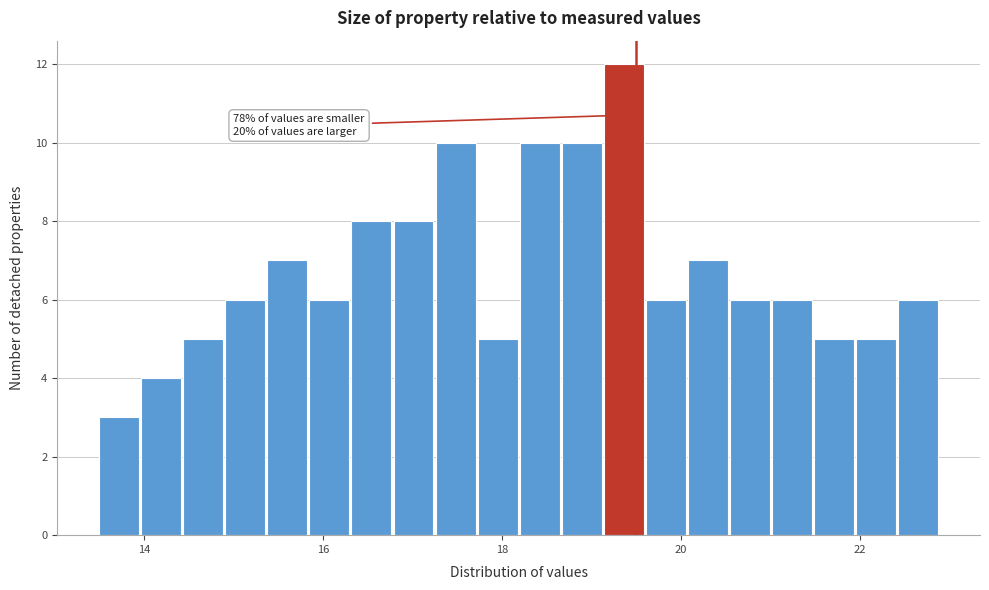

Read against the x-axis, roughly where is the centre of the tallest bar?

19.4